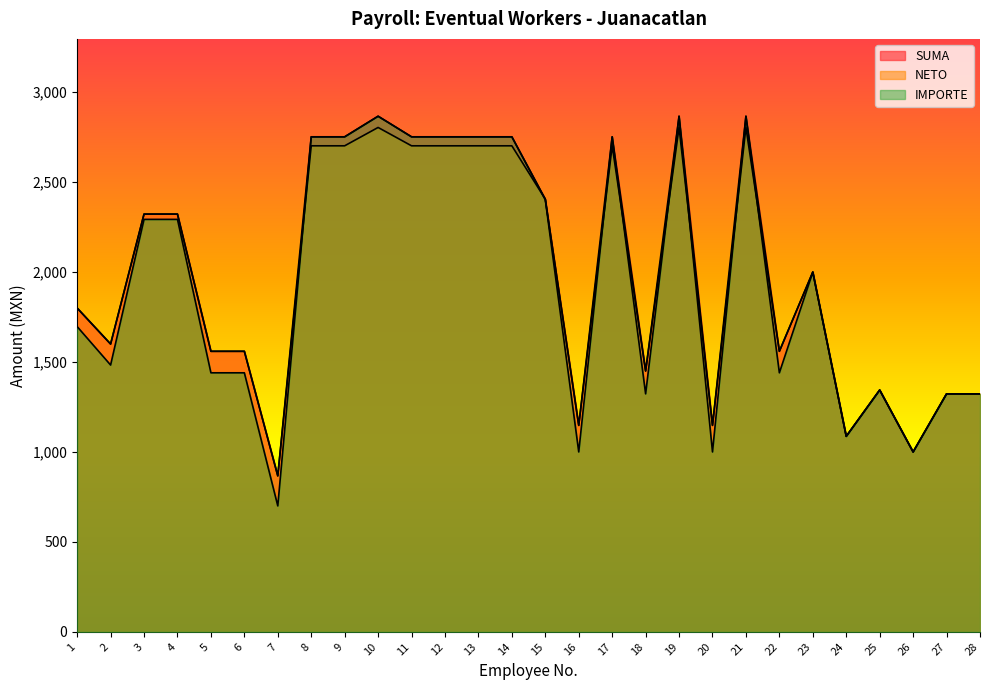

Is it true that SUMA equals 2866.5 at 10?

True